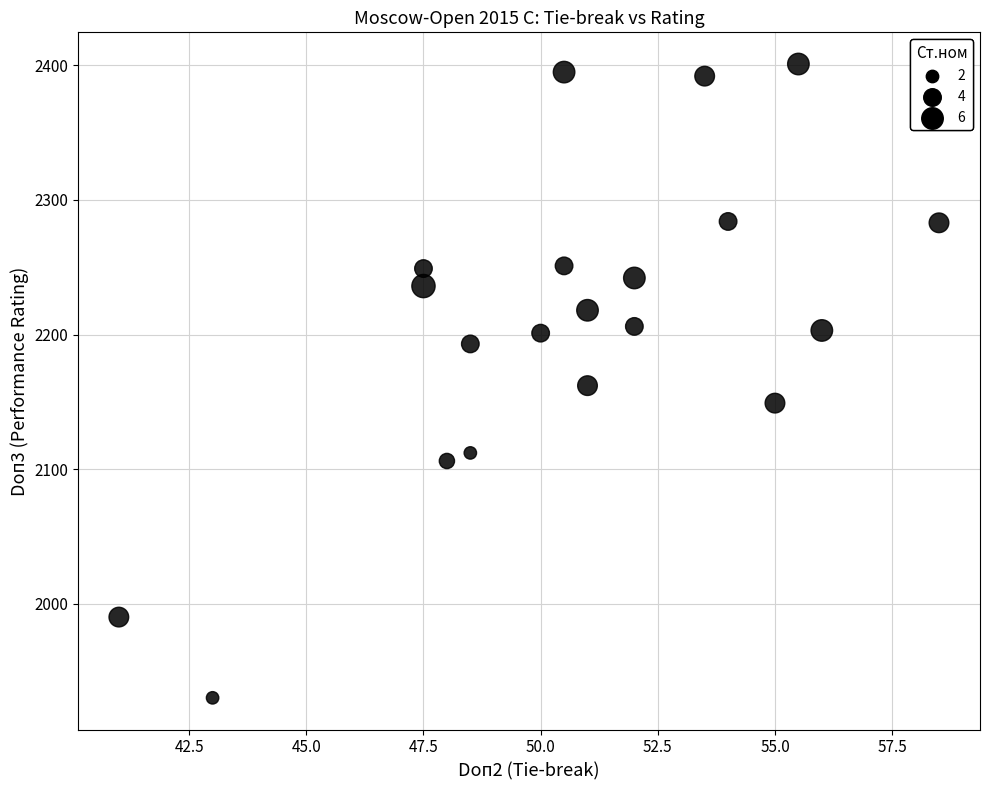

What is the range of Y values (max minus min)?

471